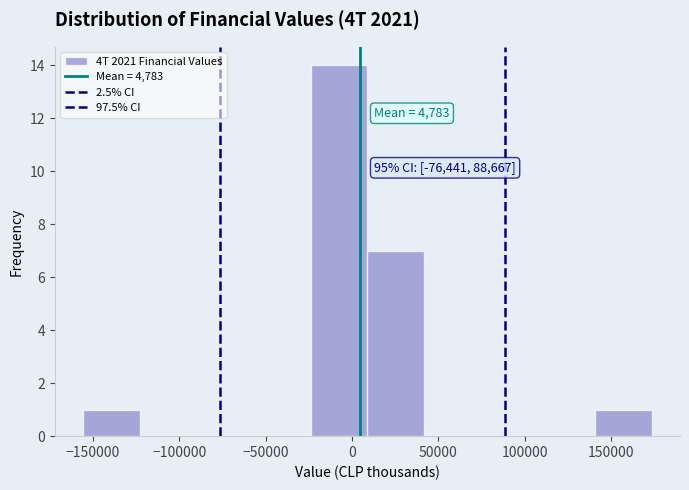

Which range on the x-axis has the tallest bar?

-25000 to 10000